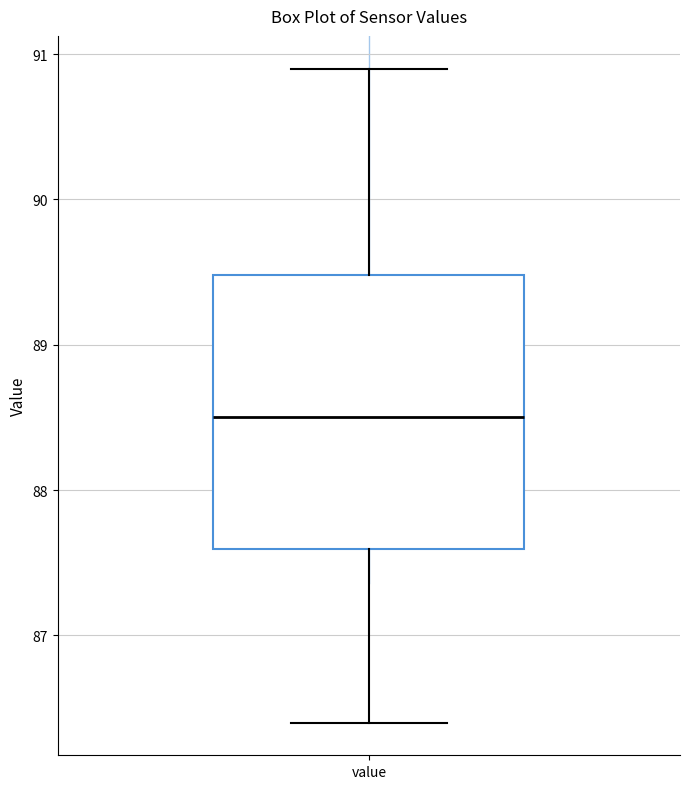

Where does the upper whisker of the box for value end on the y-axis? The values are not printed on the chart, so give them approximately, as read against the axis.

90.9